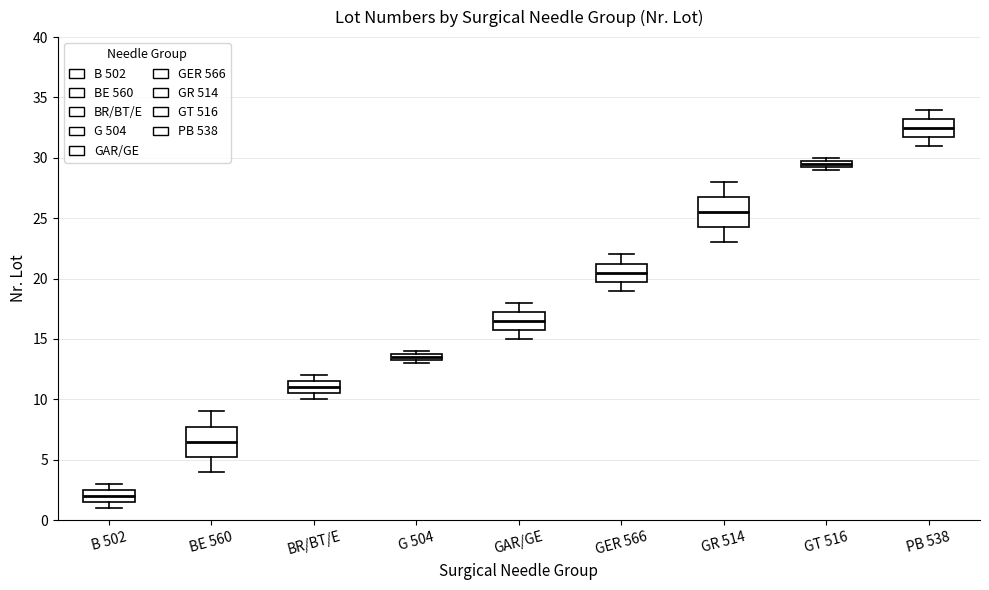

Where is the lower edge of the box for BE 560 on the y-axis? The values are not printed on the chart, so give them approximately, as read against the axis.

5.5